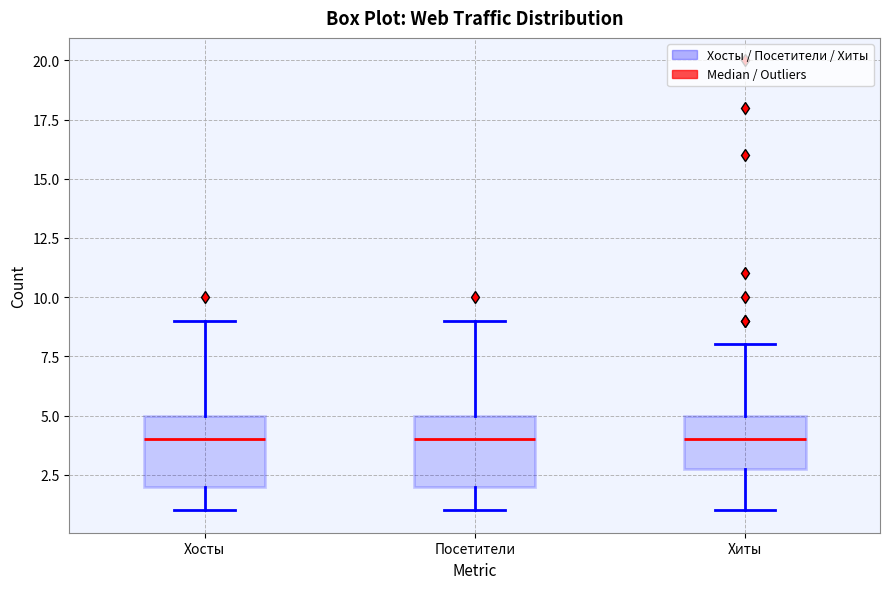

Reading left to right, read every box against the y-axis: the position of its median line, the range the box covers, and the ends of its whiskers. The values are not printed on the chart, so give them approximately, as read against the axis.

Хосты: median 4, box 2 to 5, whiskers 1 to 9
Посетители: median 4, box 2 to 5, whiskers 1 to 9
Хиты: median 4, box 3 to 5, whiskers 1 to 8